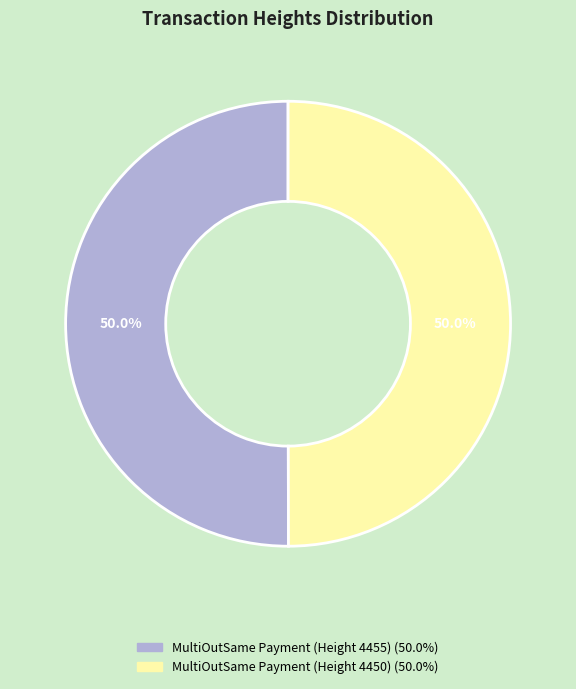

To the nearest percent, what is the average slice percentage?

50%